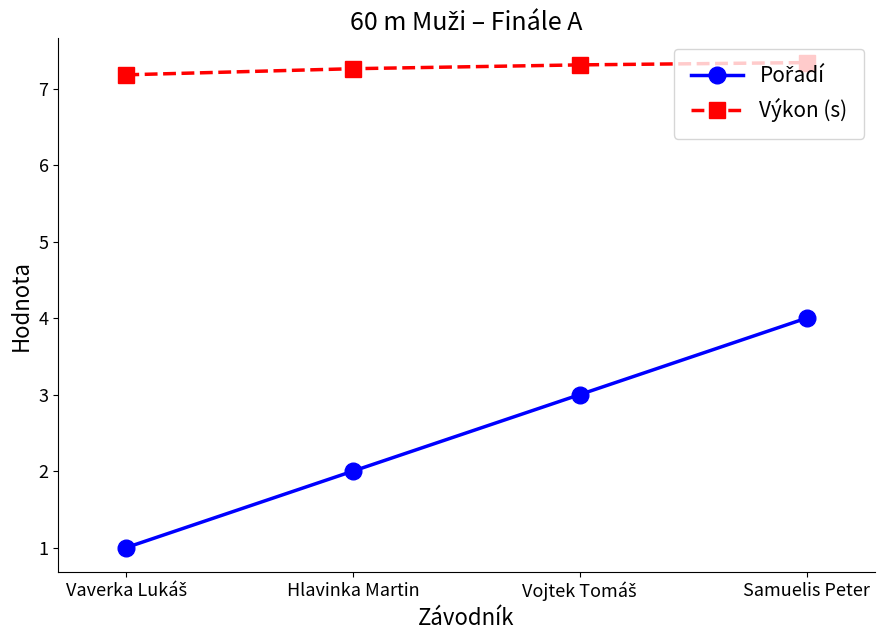

Read the Výkon (s) value at Samuelis Peter.

7.3